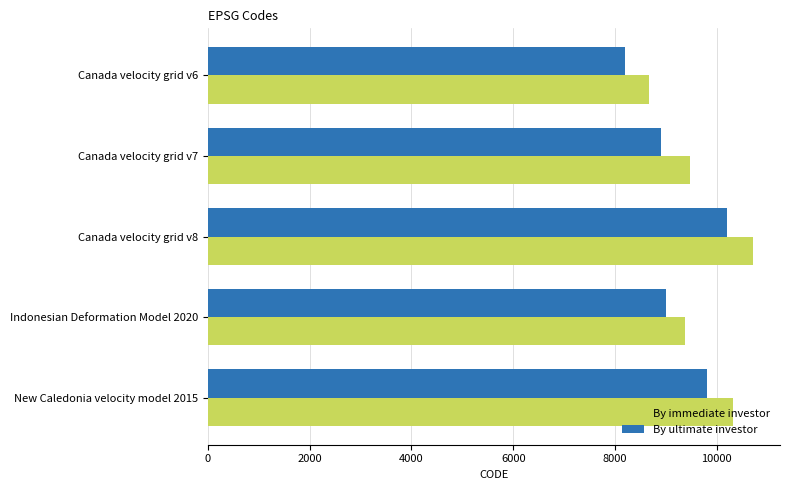

What is the smallest value displayed?

8200